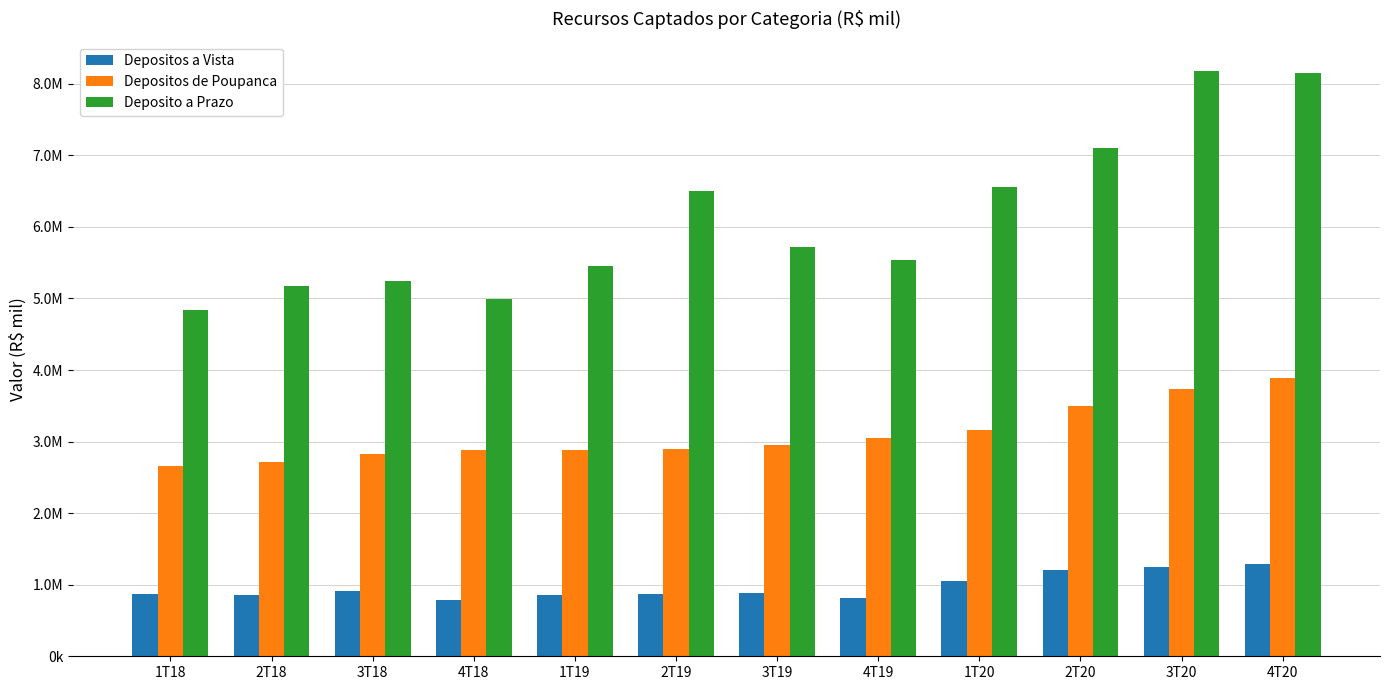

Are the bars horizontal?

No